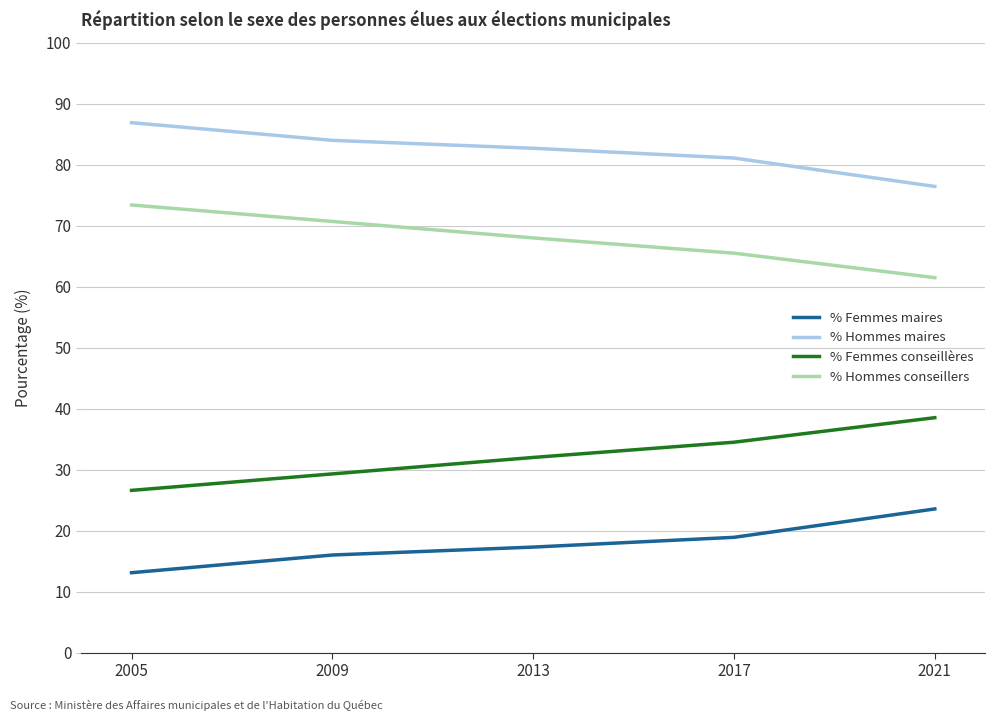

True or false: % Femmes maires and % Hommes maires intersect in this chart.

False